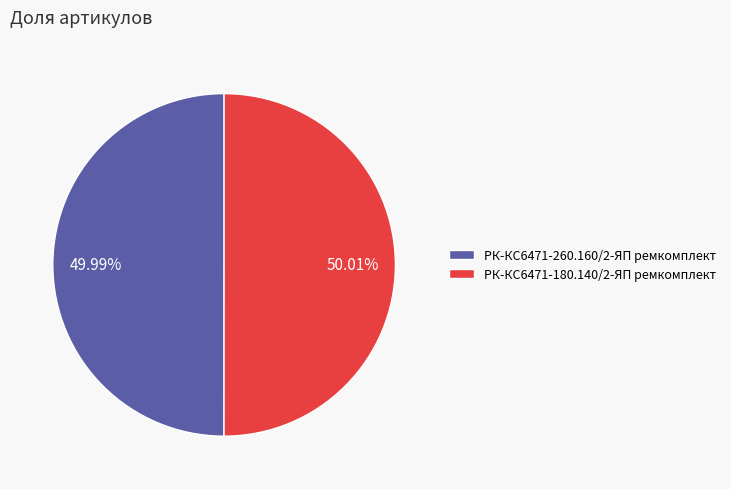

How many slices are in this pie chart?

2